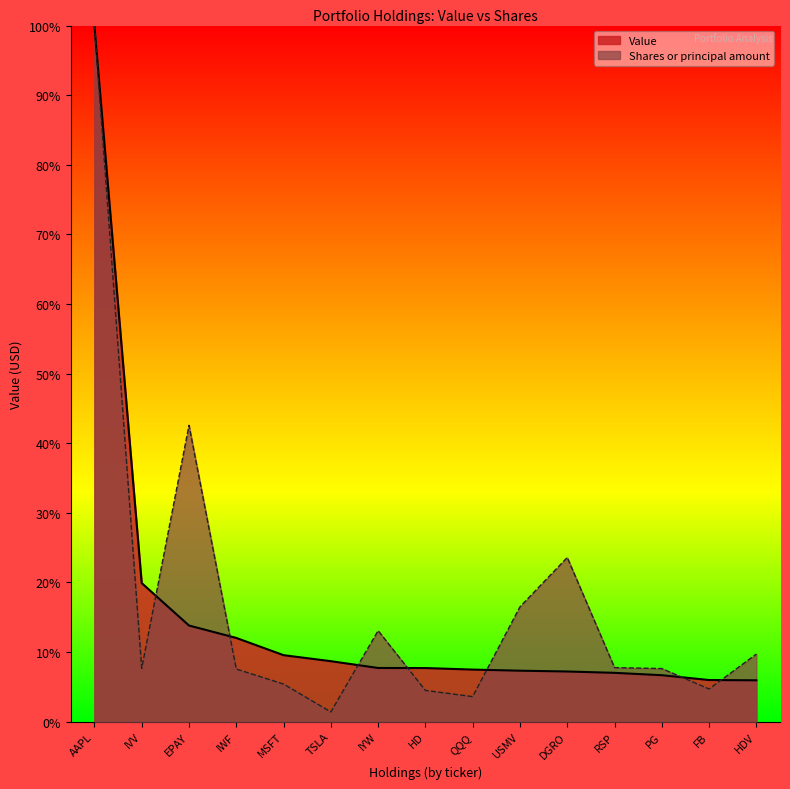

True or false: Shares or principal amount has a value of 7.7 at IVV.

True